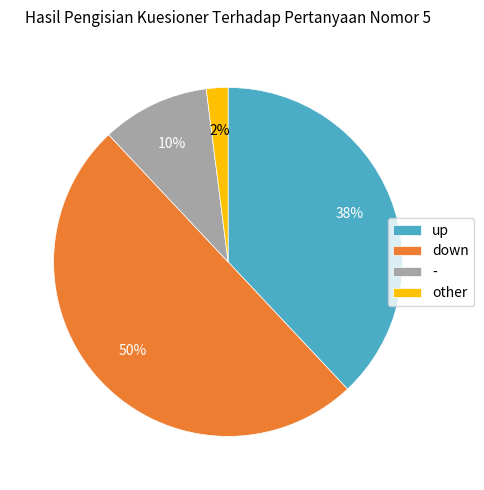

Is it true that other is 2% of the pie?

True